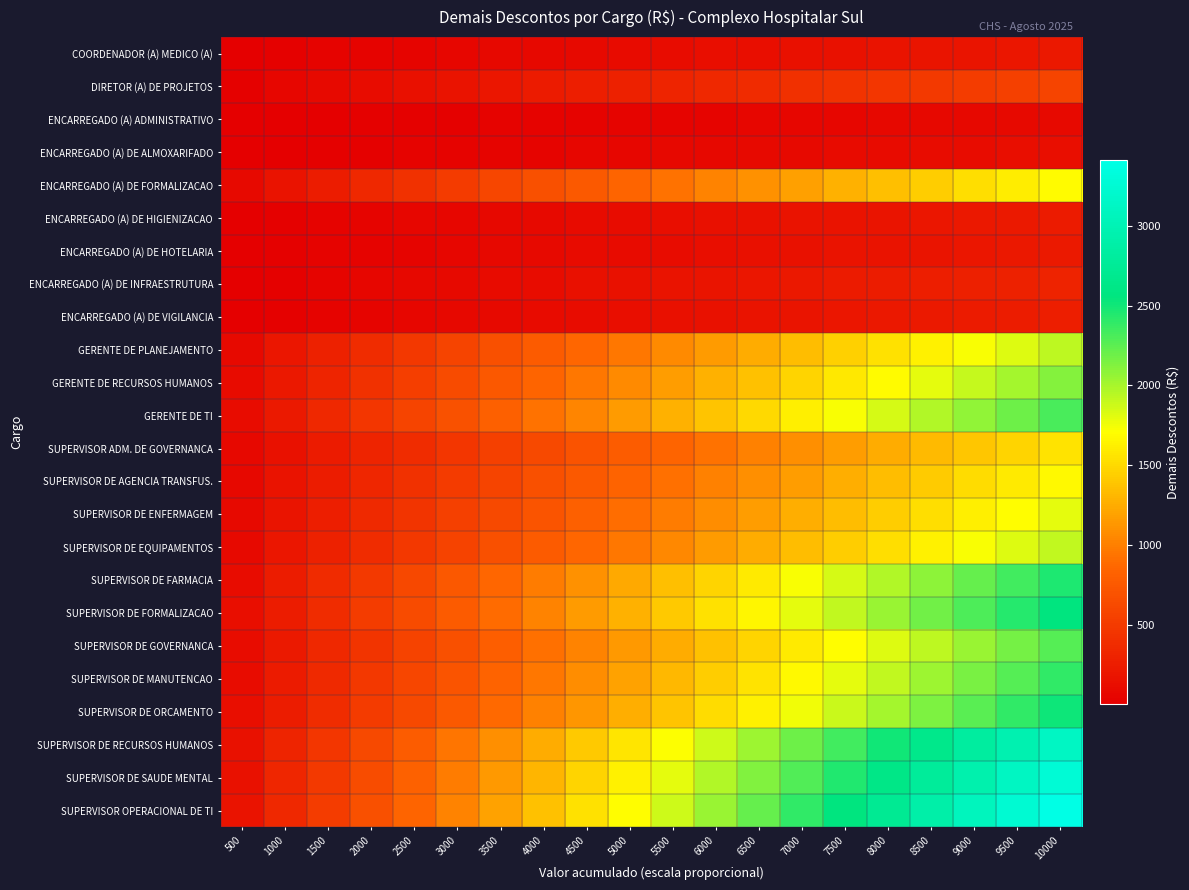

What is the smallest value displayed?

4.5